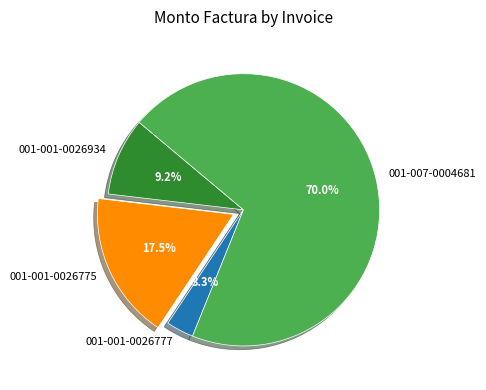

Which has a higher value, 001-001-0026934 or 001-001-0026777?

001-001-0026934